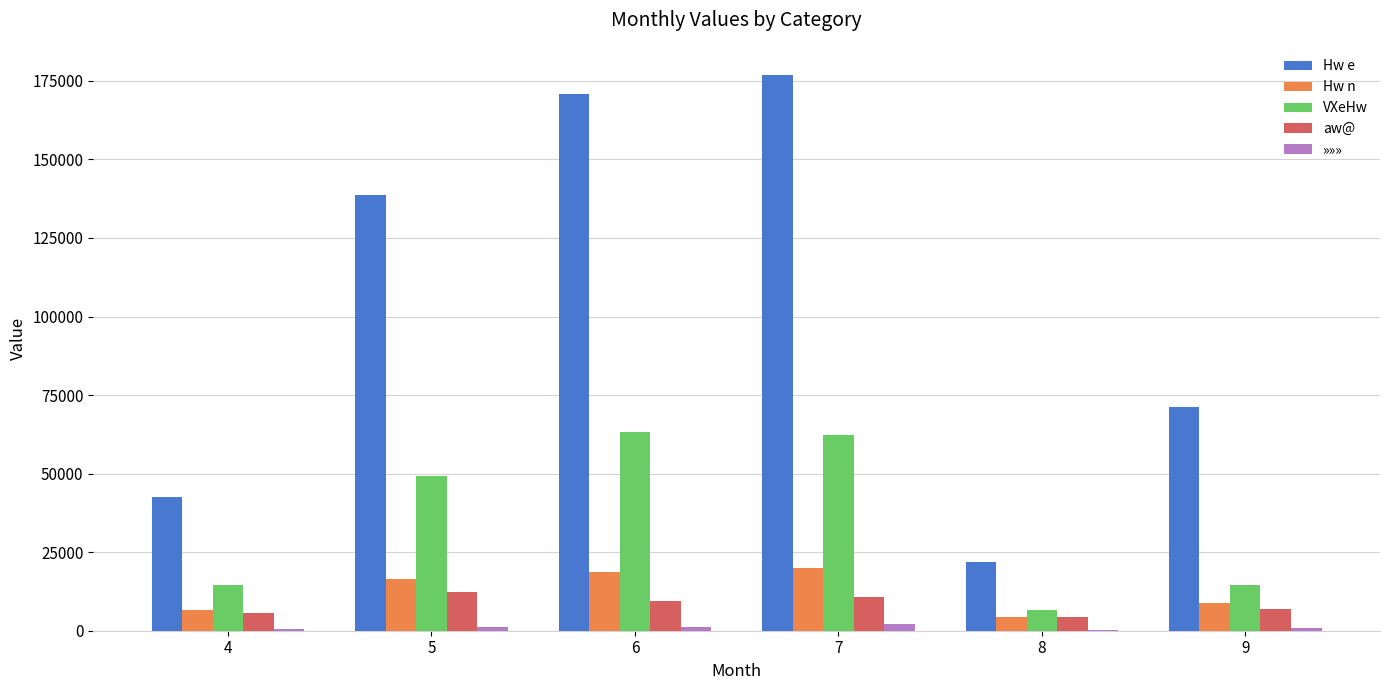

What is the sum of all aw@ values?

49540